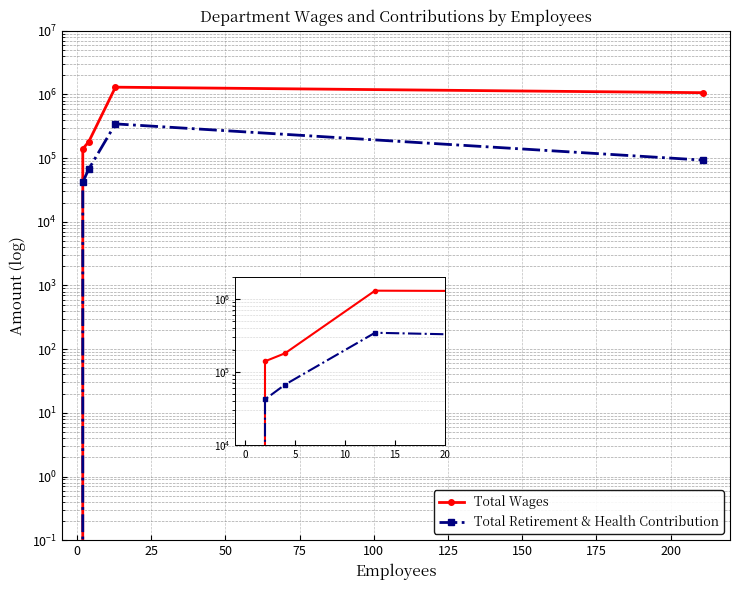

How many positive values does the Total Retirement & Health Contribution series have?

4